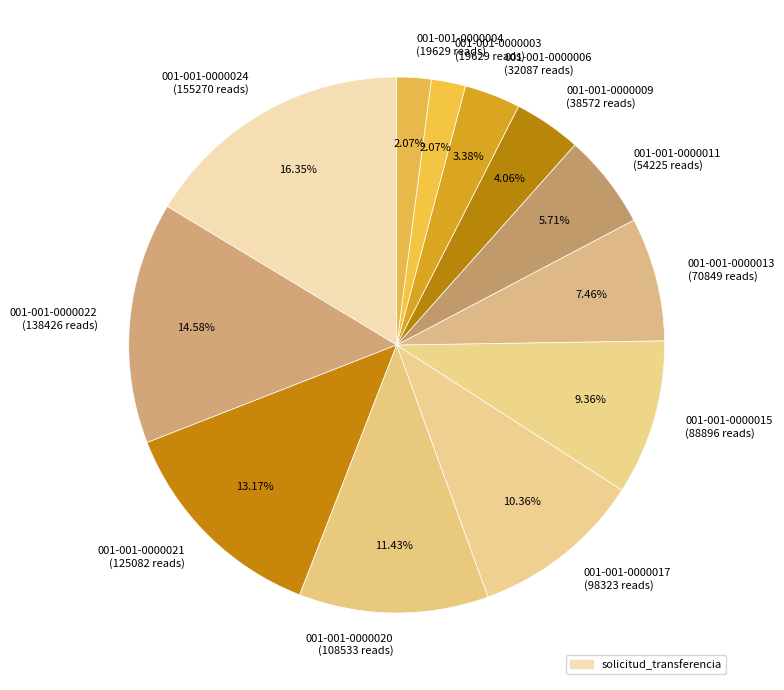

Is there a majority slice in this chart?

No